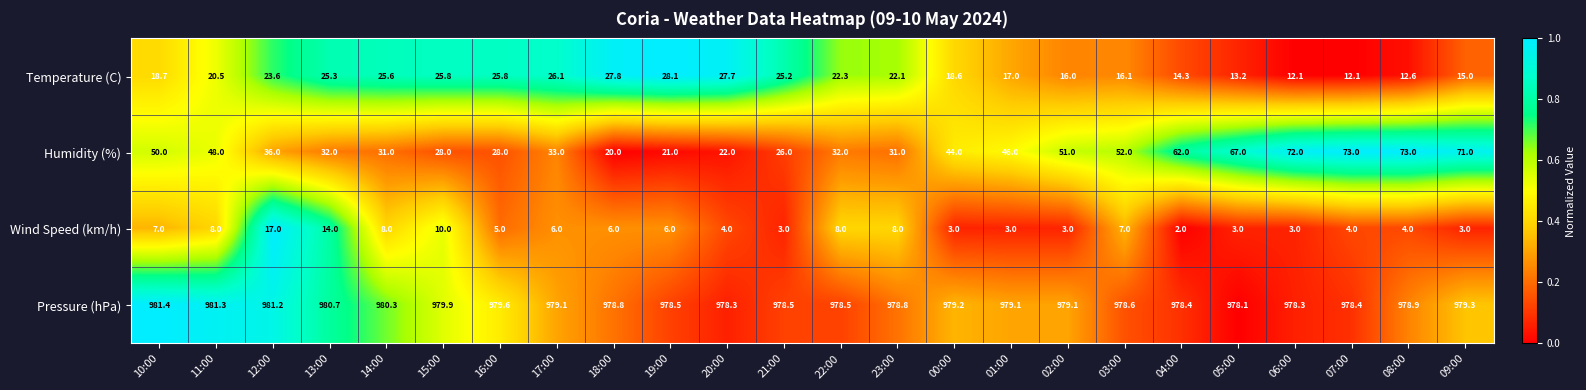

List the series in order of their peak value, highest first.

Pressure (hPa), Humidity (%), Temperature (C), Wind Speed (km/h)